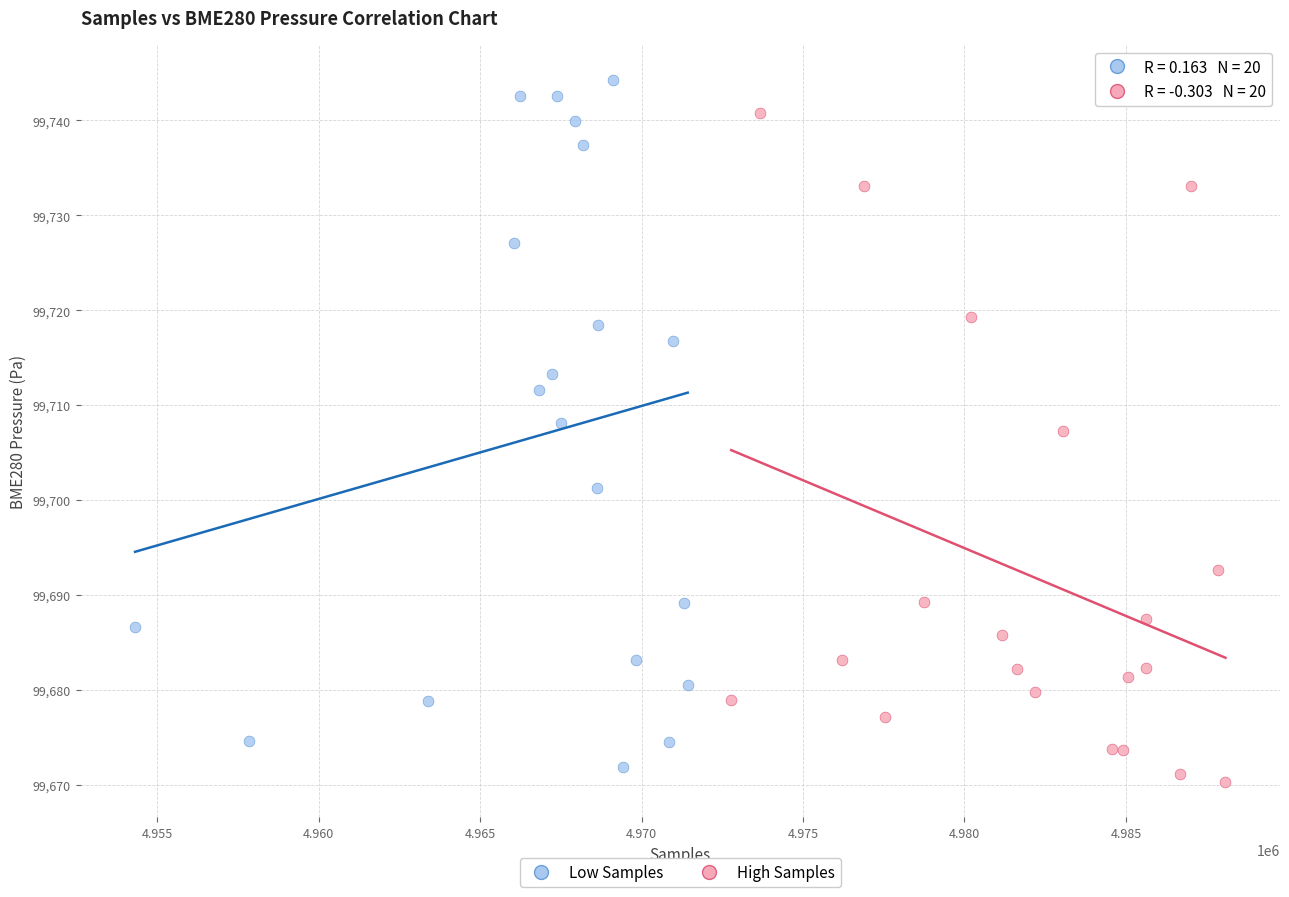

Which series reaches the maximum Y coordinate?

Low Samples